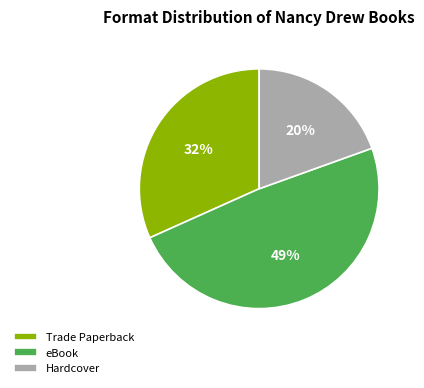

Which slice is the largest?

eBook